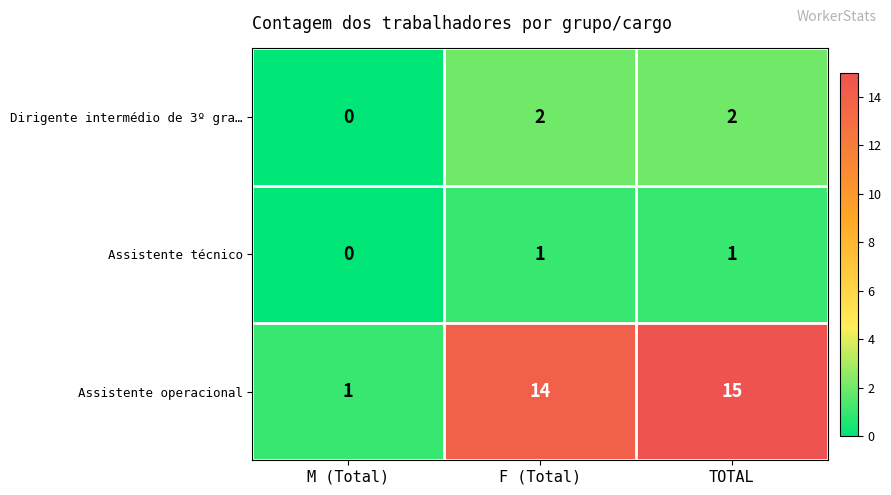

Rank the series by their maximum value, from highest to lowest.

Assistente operacional, Dirigente intermédio de 3º gra…, Assistente técnico